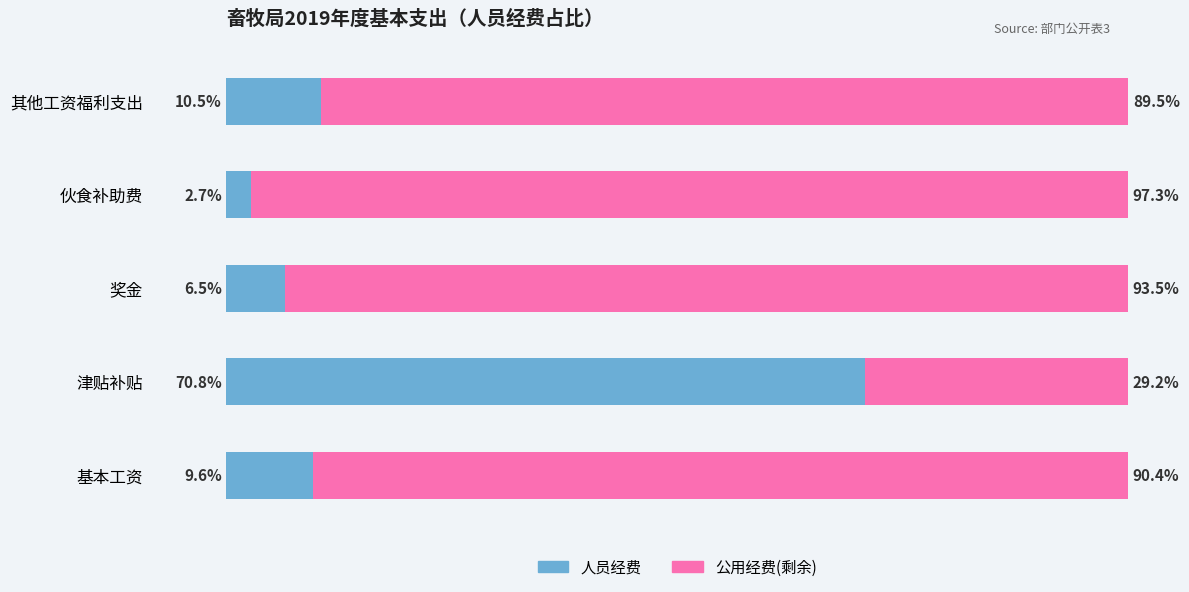

Where is 人员经费 nearest to the value 36?

其他工资福利支出